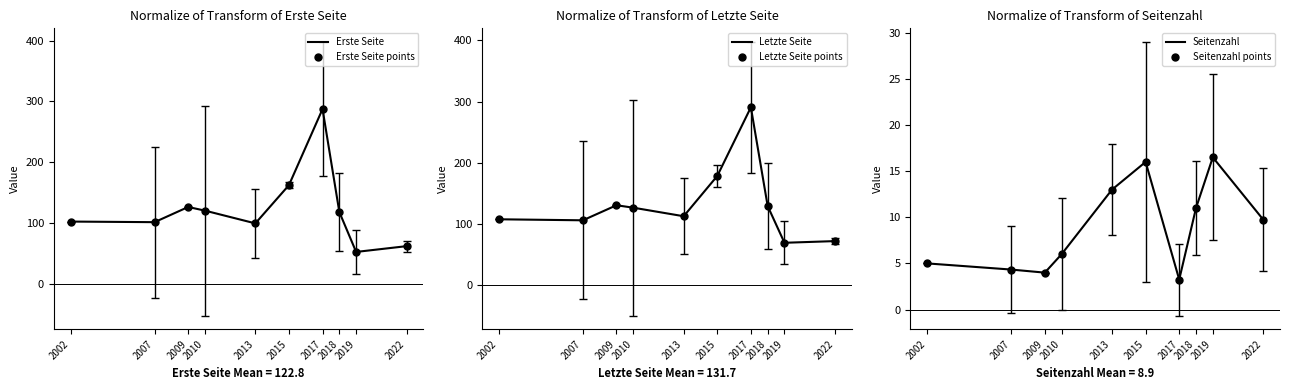

At which category is the sum across all series the highest?

2017